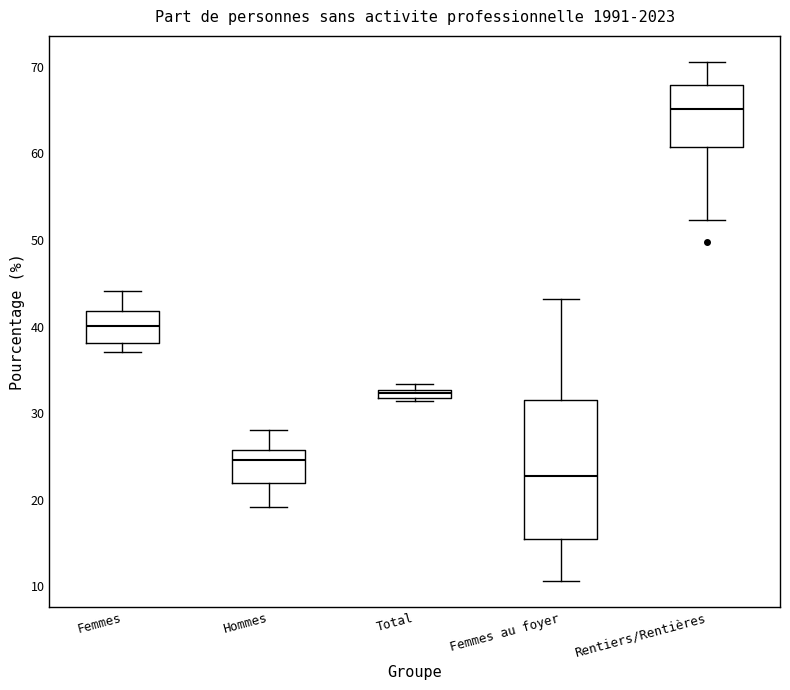

Which box's median line is the lowest?

Femmes au foyer